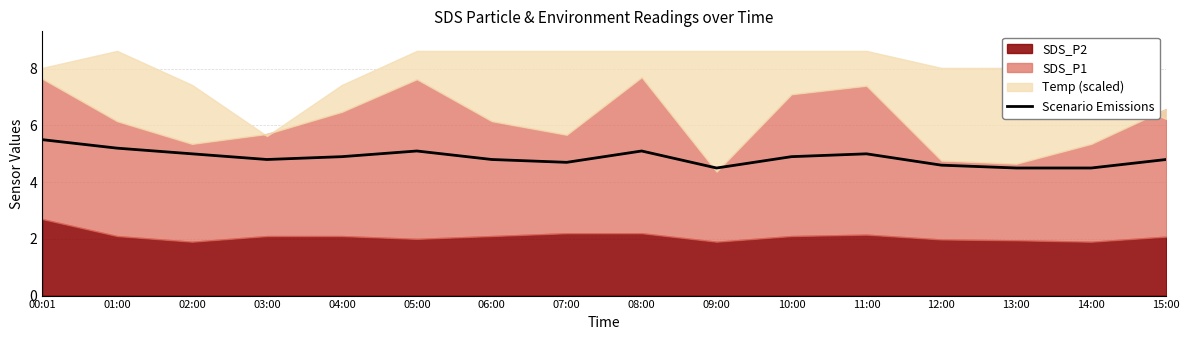

List the labels in order of value, smallest first.

09:00, 13:00, 14:00, 12:00, 07:00, 03:00, 06:00, 15:00, 04:00, 10:00, 02:00, 11:00, 05:00, 08:00, 01:00, 00:01